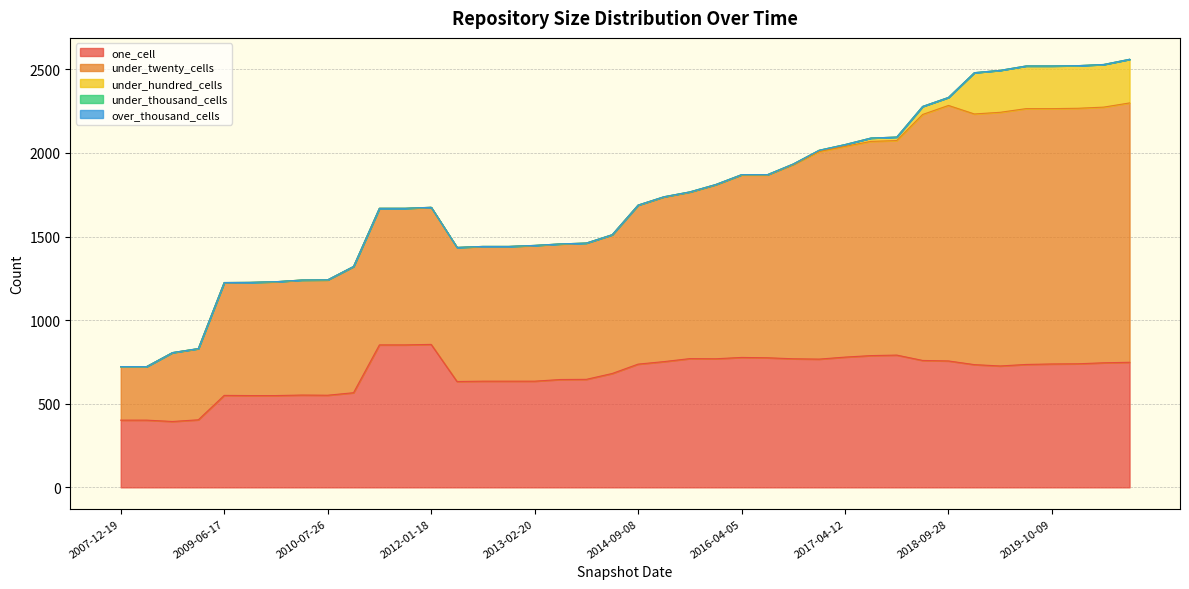

Rank the series at 2012-12-11 from highest to lowest value.

under_twenty_cells, one_cell, under_hundred_cells, under_thousand_cells, over_thousand_cells